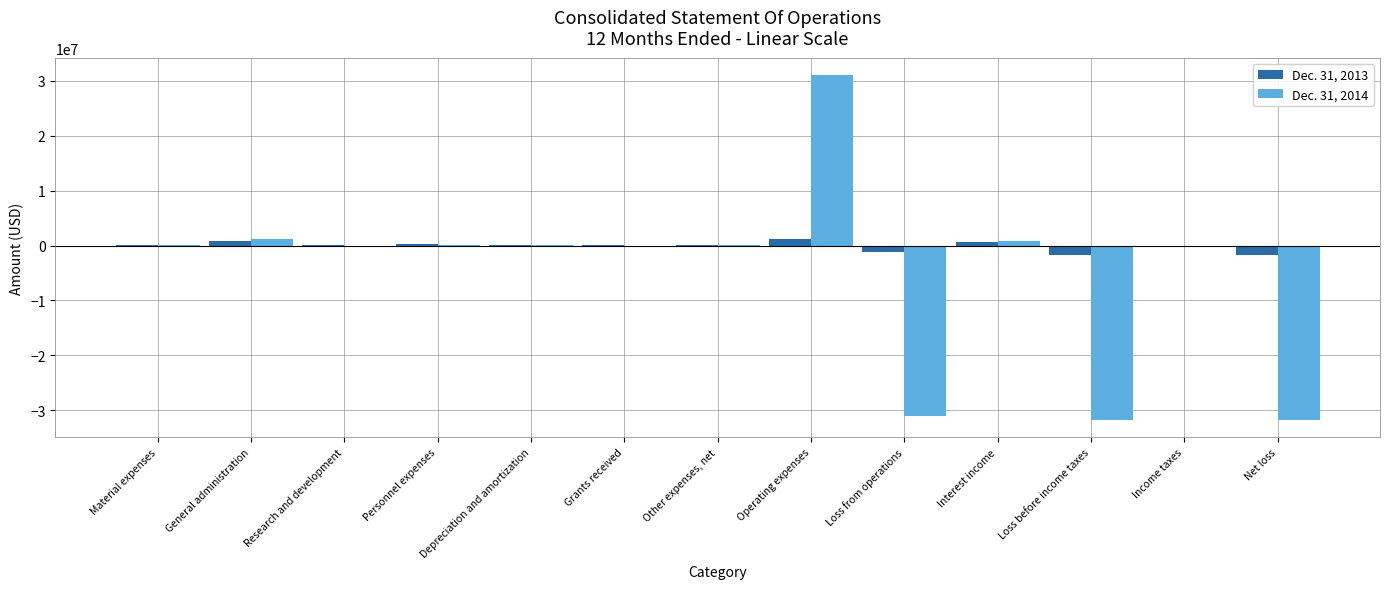

How many series are shown in this chart?

2